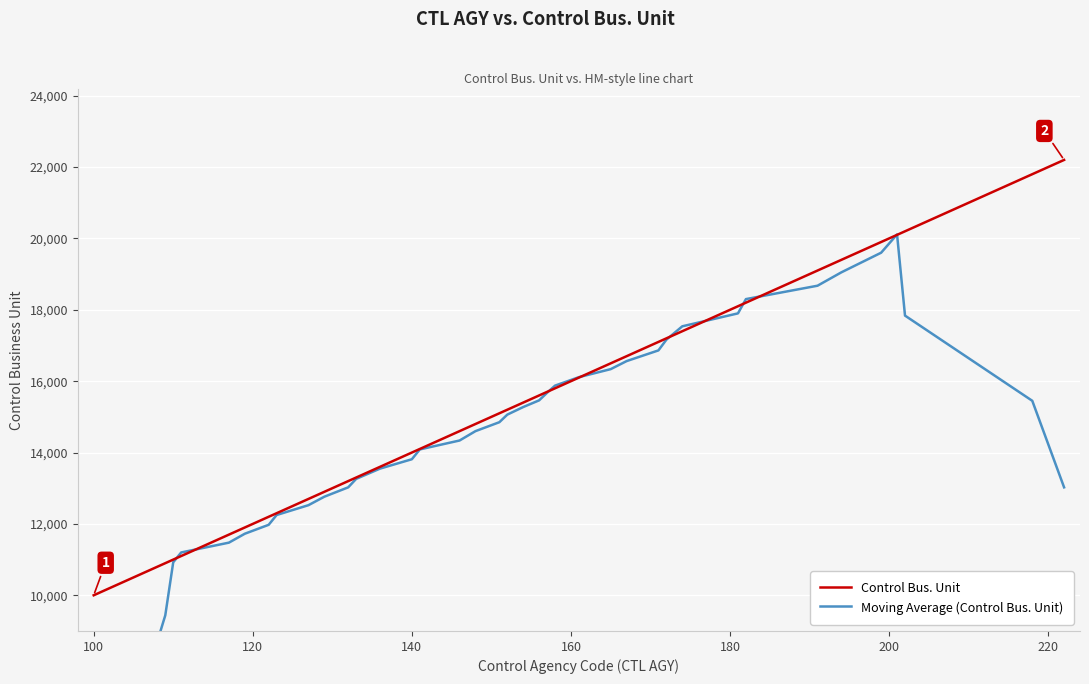

What is the minimum value for Control Bus. Unit?

10000